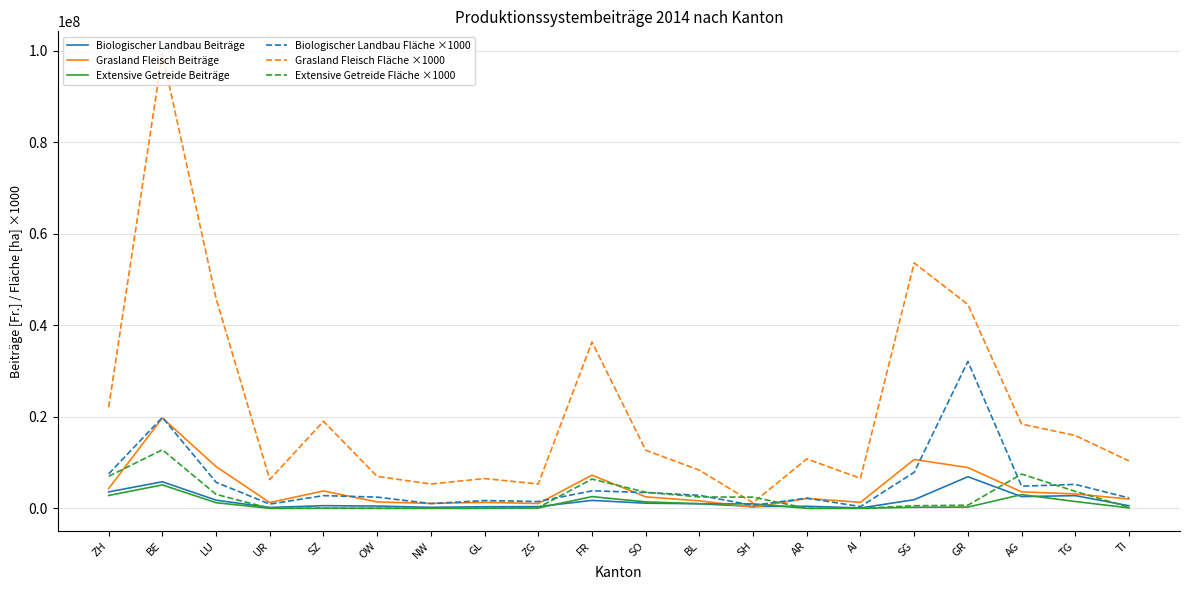

At which category is the sum across all series the highest?

BE